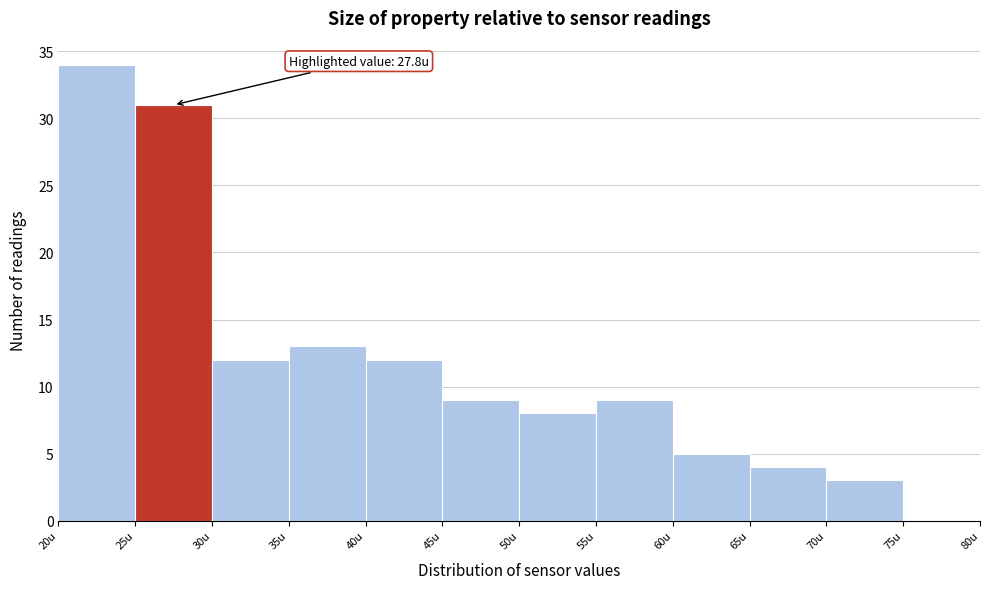

Over which range of the x-axis is the bar tallest?

20 to 25